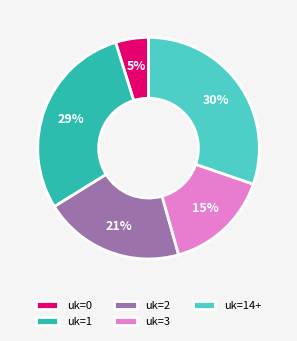

Combined, do uk=3 and uk=14+ account for over 50%?

No